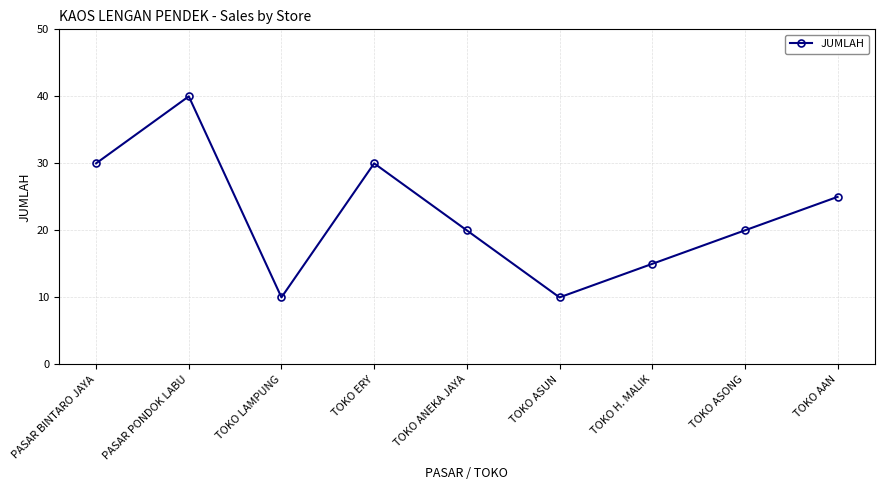

What is the minimum value shown in the chart?

10